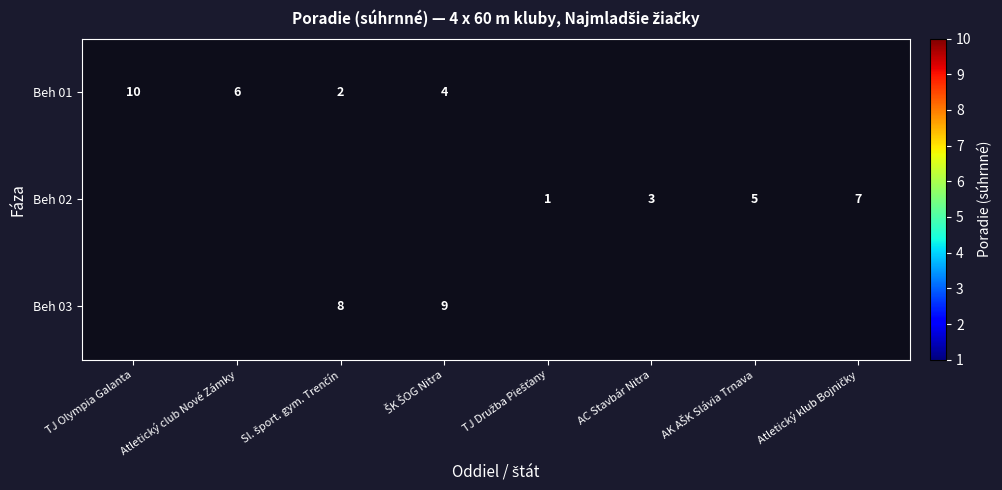

The value of Beh 02 at AC Stavbár Nitra is 5. True or false?

False